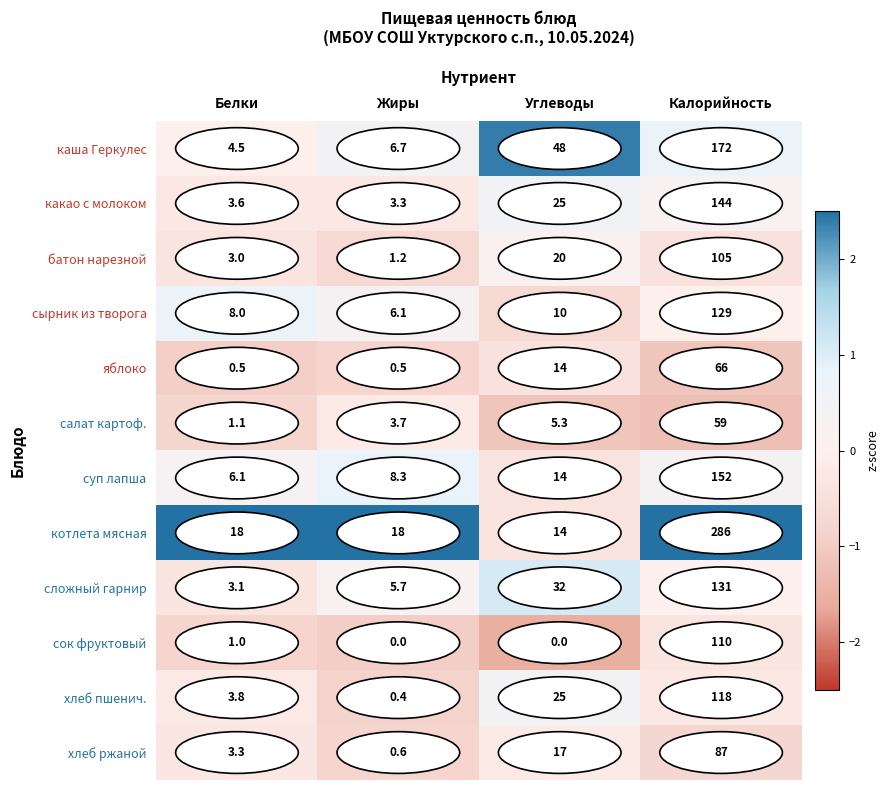

How many distinct data groups are displayed?

12